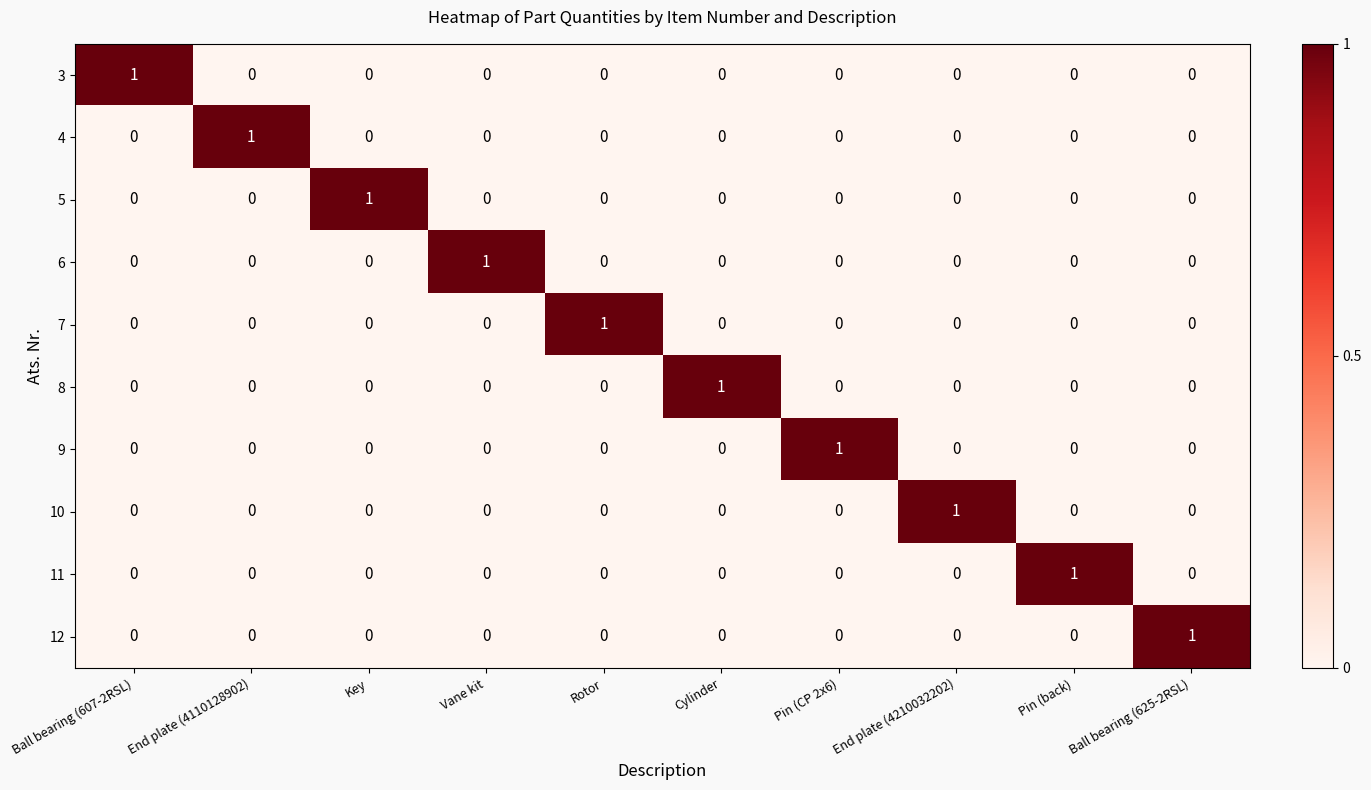

At how many categories does at least one series exceed 0?

10